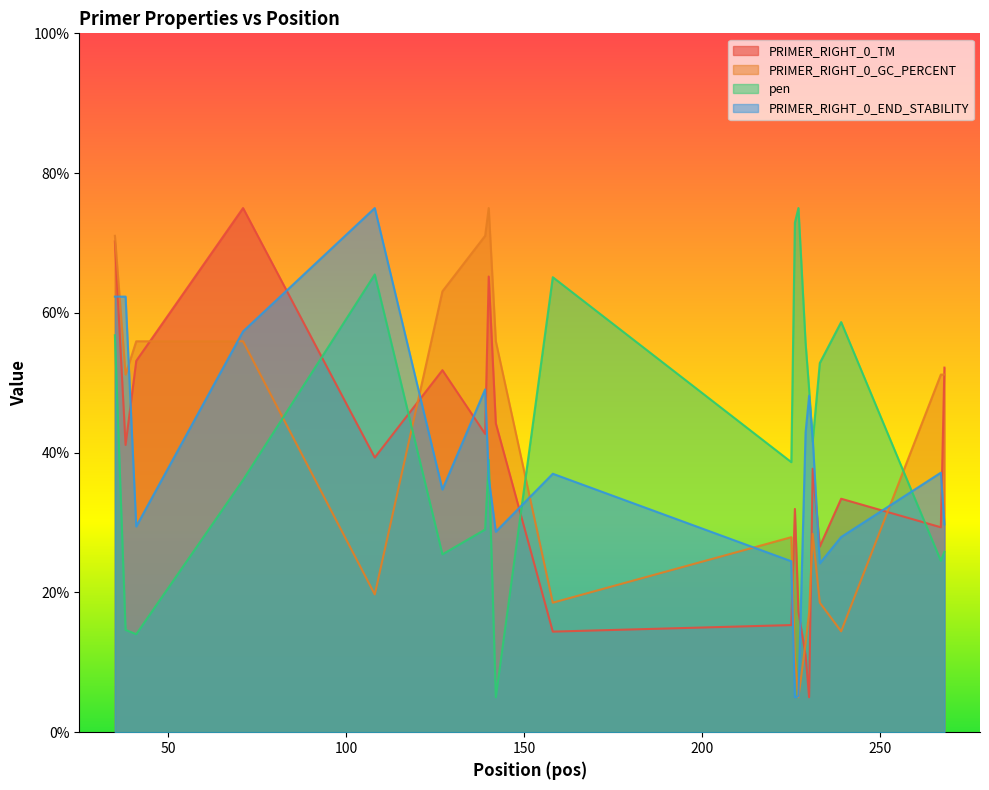

How many series are shown in this chart?

4